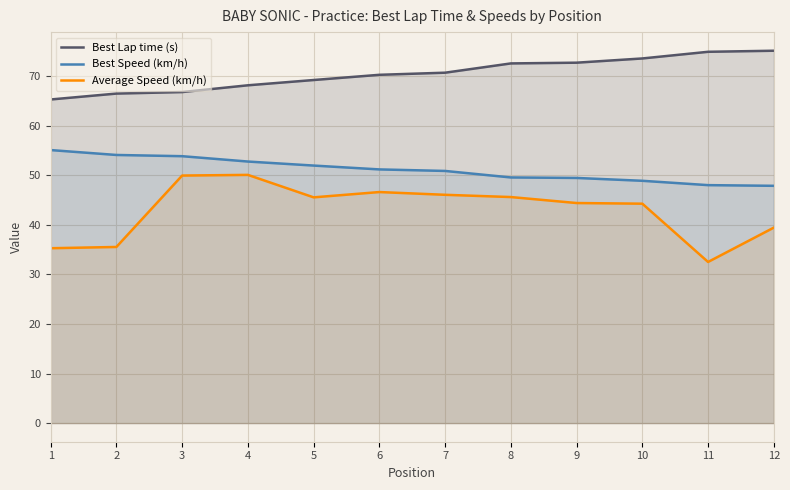

Count the number of categories in the chart.

12